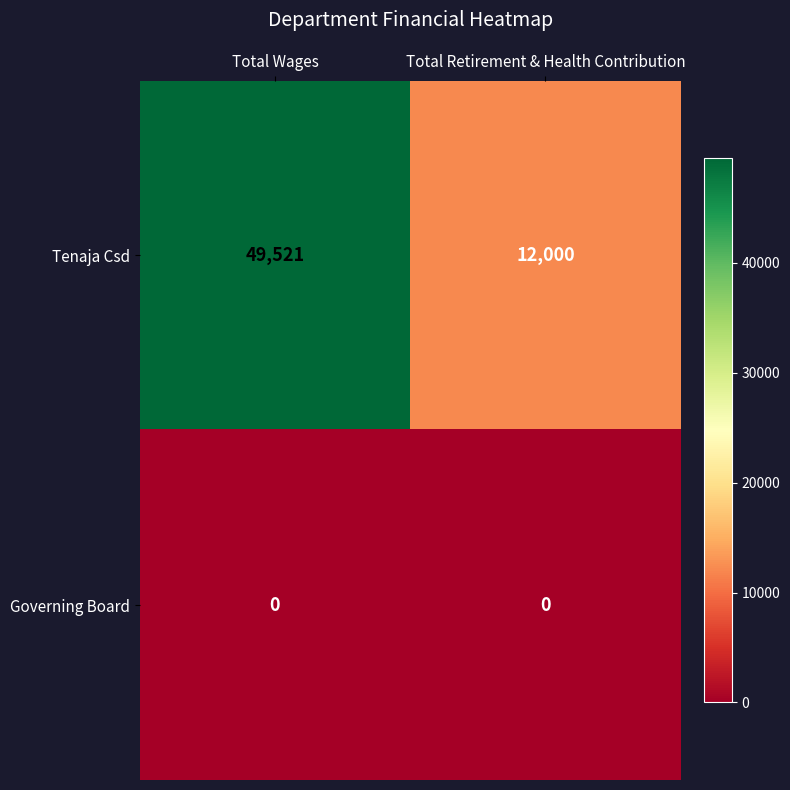

The Tenaja Csd series shows 12000 at Total Retirement & Health Contribution. True or false?

True